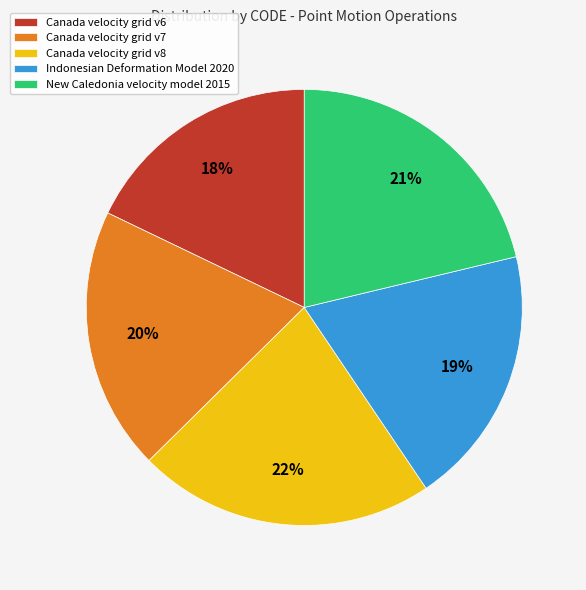

Is it true that Canada velocity grid v6 is 12% of the pie?

False